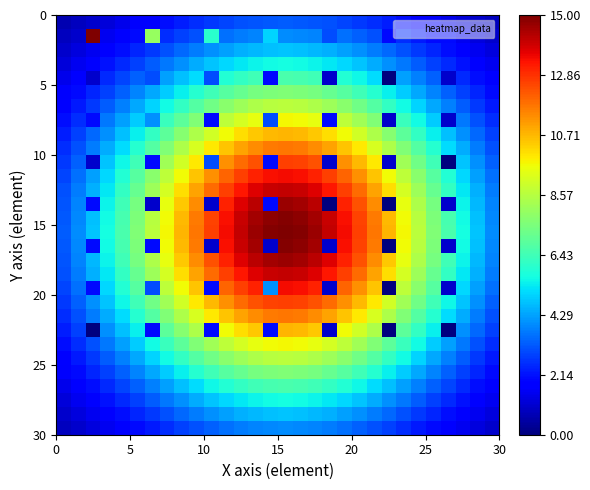

At how many categories does at least one series exceed 1?

30